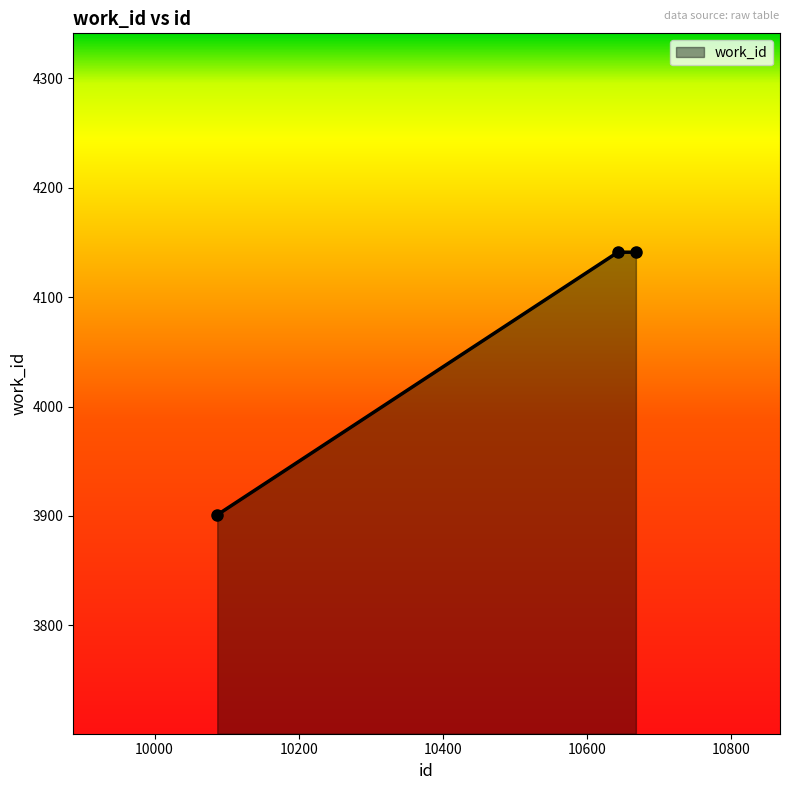

What is the smallest value displayed?

3901